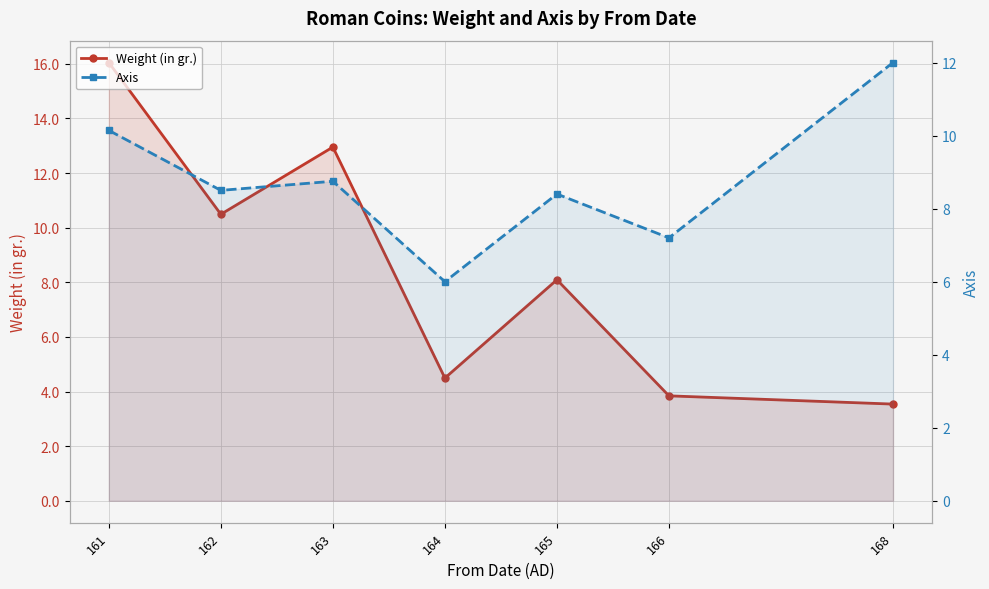

At which category does the chart reach its peak across all series?

161